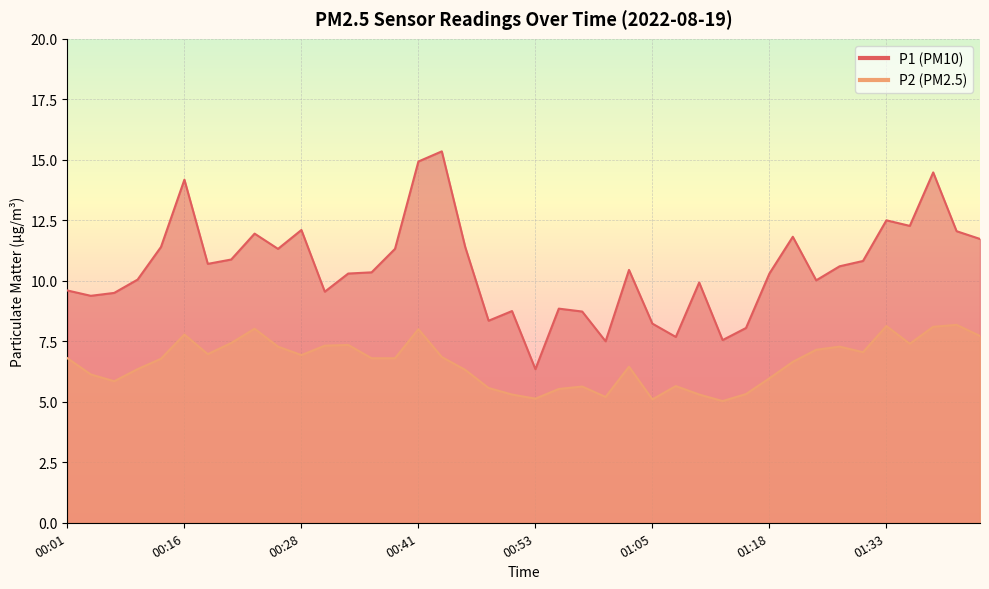

What is the sum of the P1 values at 00:43 and 00:31?

24.9